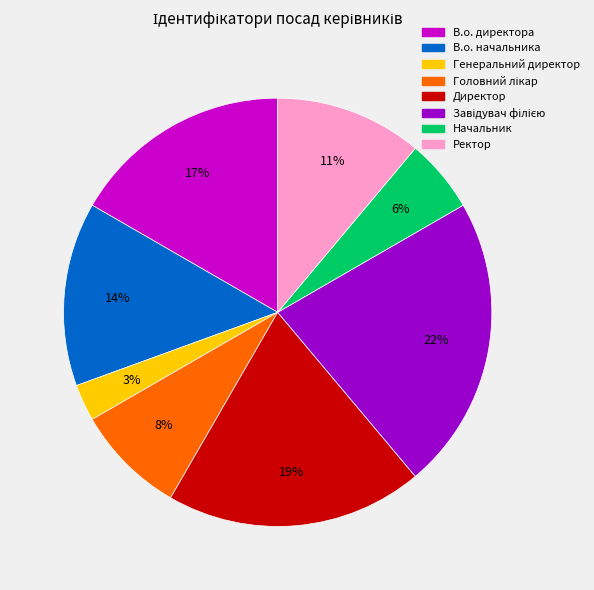

How many slices are in this pie chart?

8